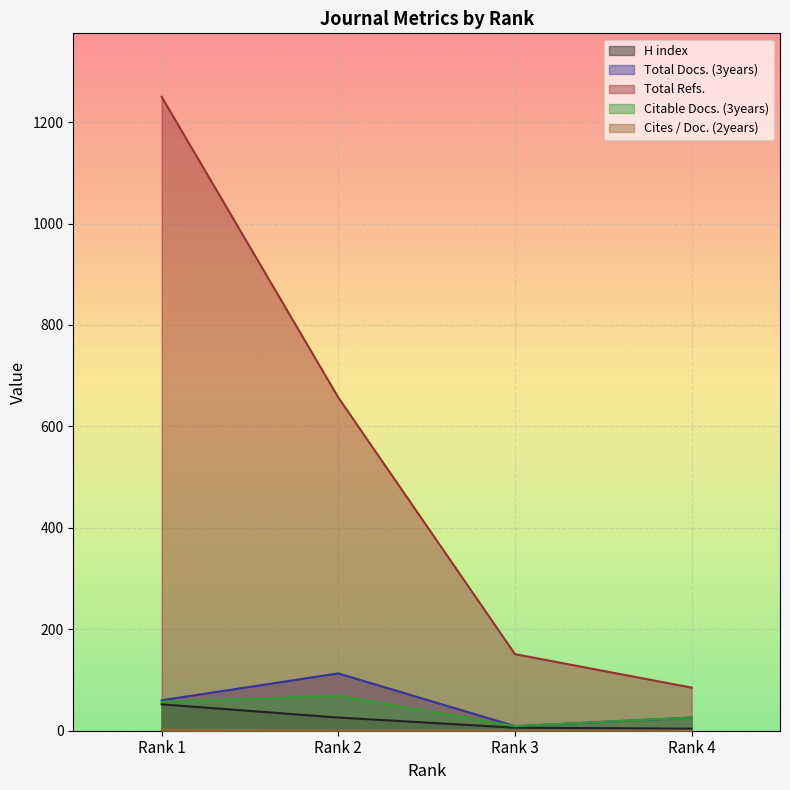

How many lines are shown in the chart?

5